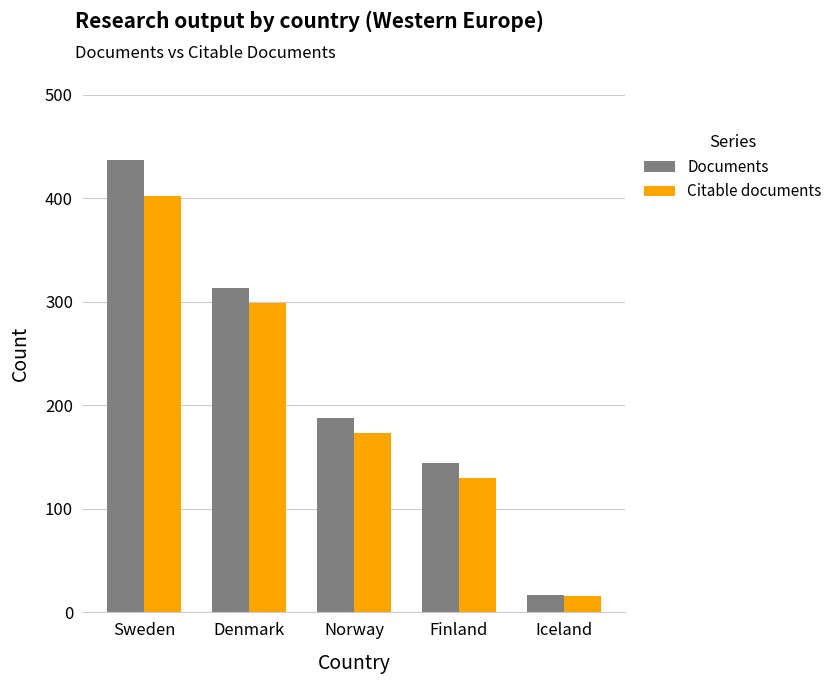

What value does the Documents series have at Finland, to the nearest 5?

145